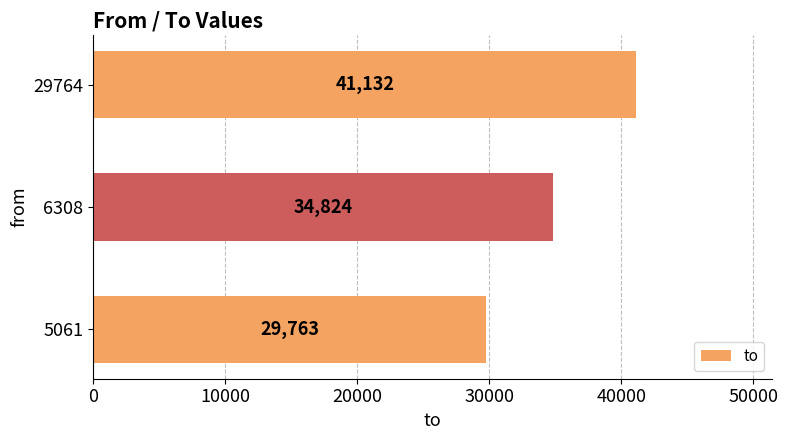

Count the values in the range 29763 to 41132.

3